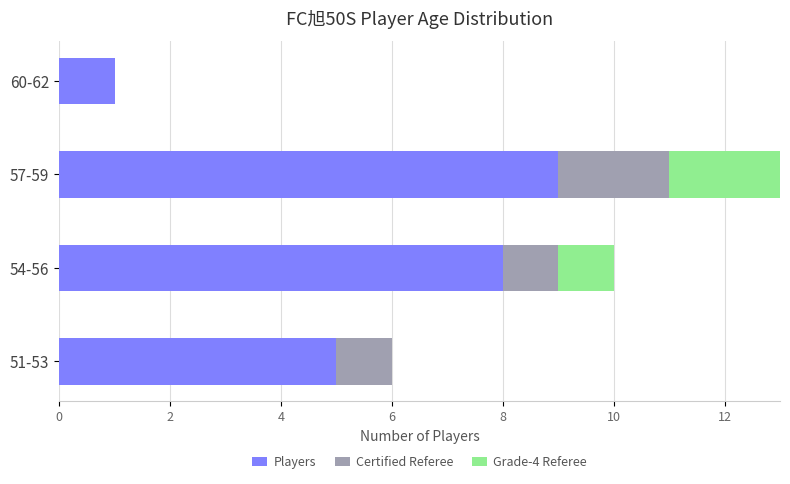

At which label does Players reach its peak?

57-59